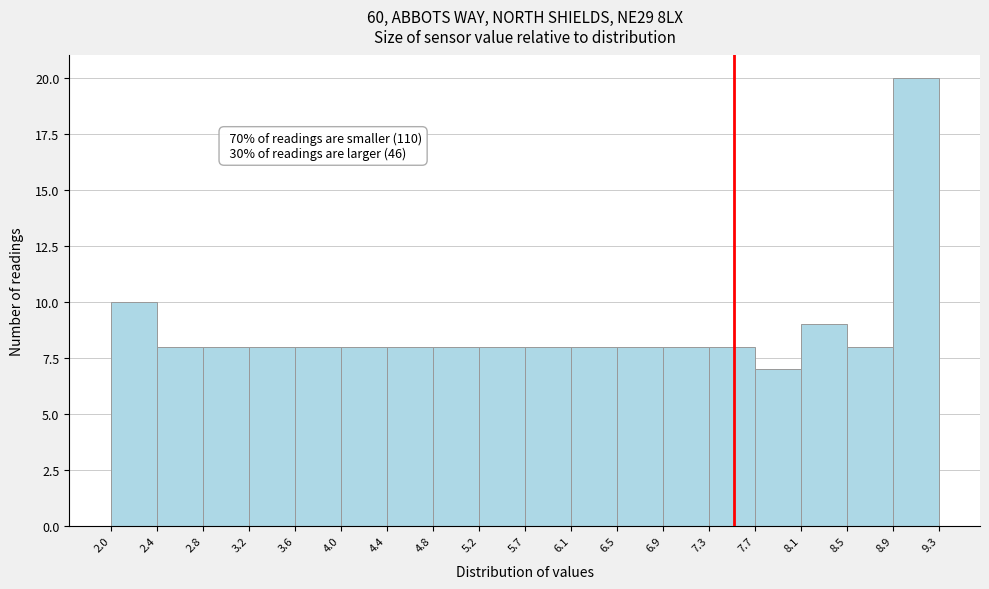

Over which range of the x-axis is the bar tallest?

8.9 to 9.3